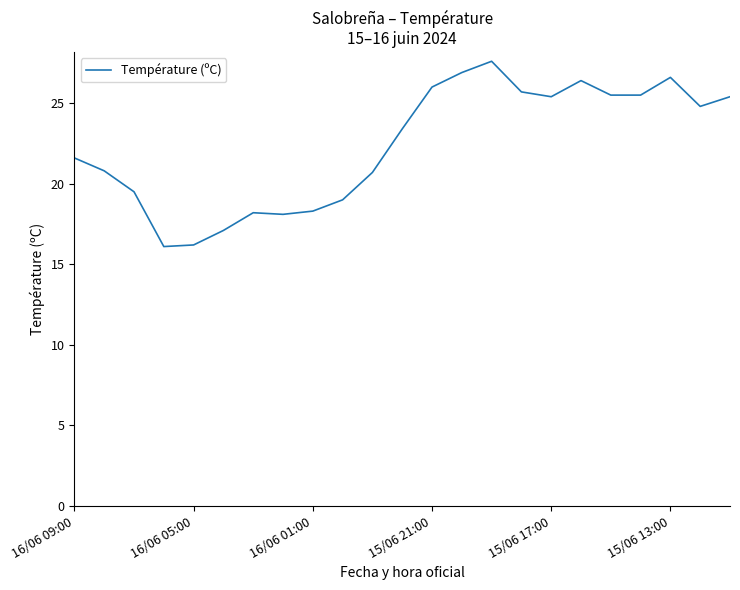

What is the maximum value shown in the chart?

27.6